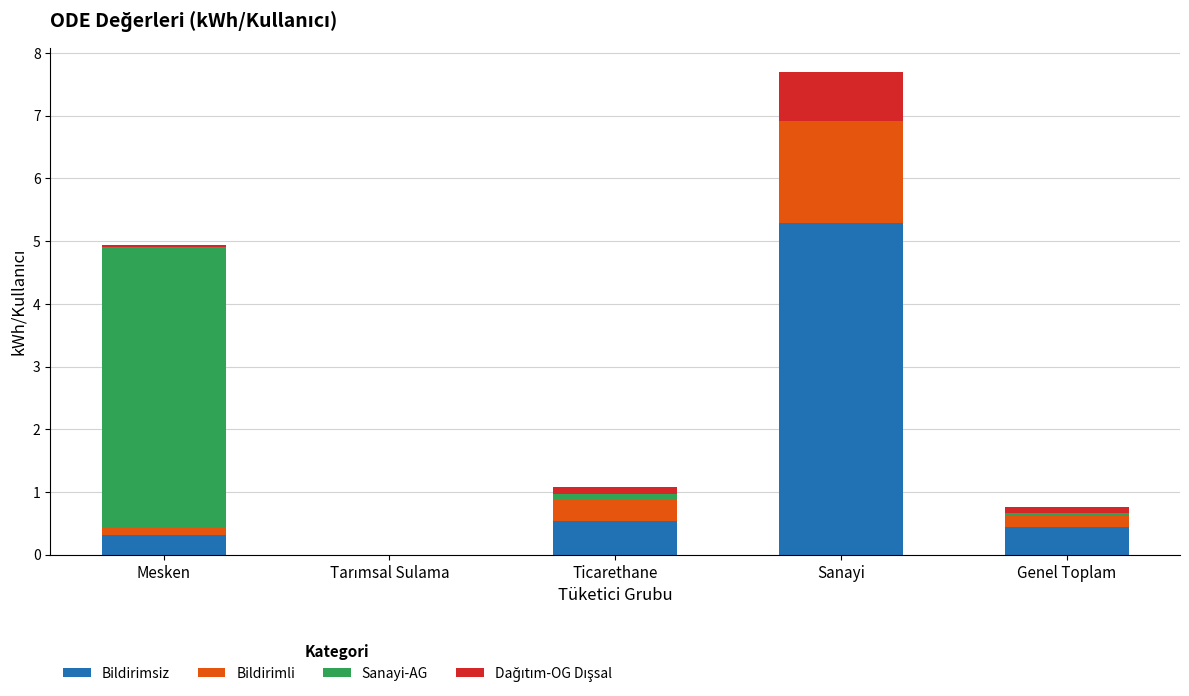

The value of Bildirimsiz at Ticarethane is 0.9. True or false?

False